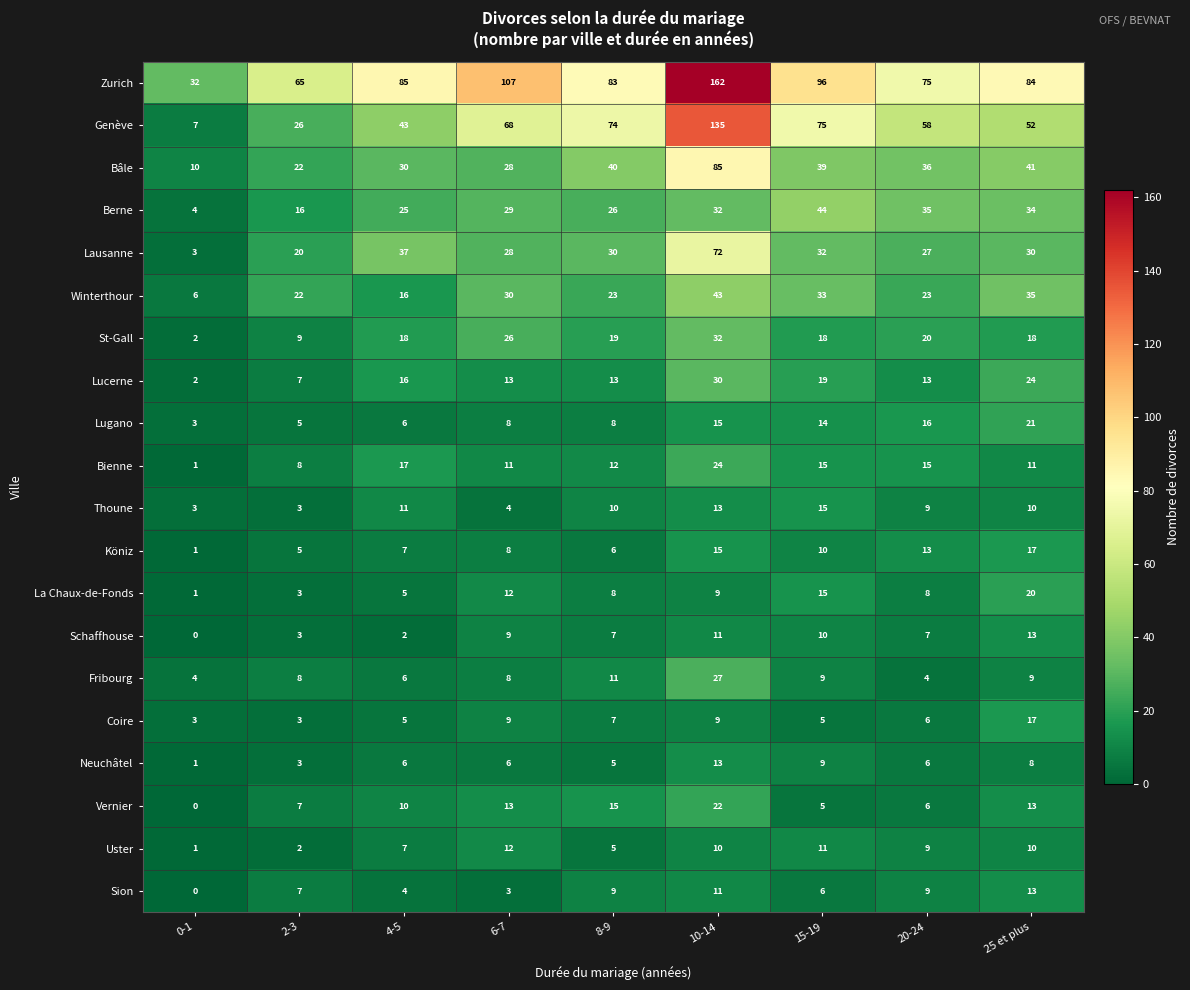

How many distinct data groups are displayed?

20